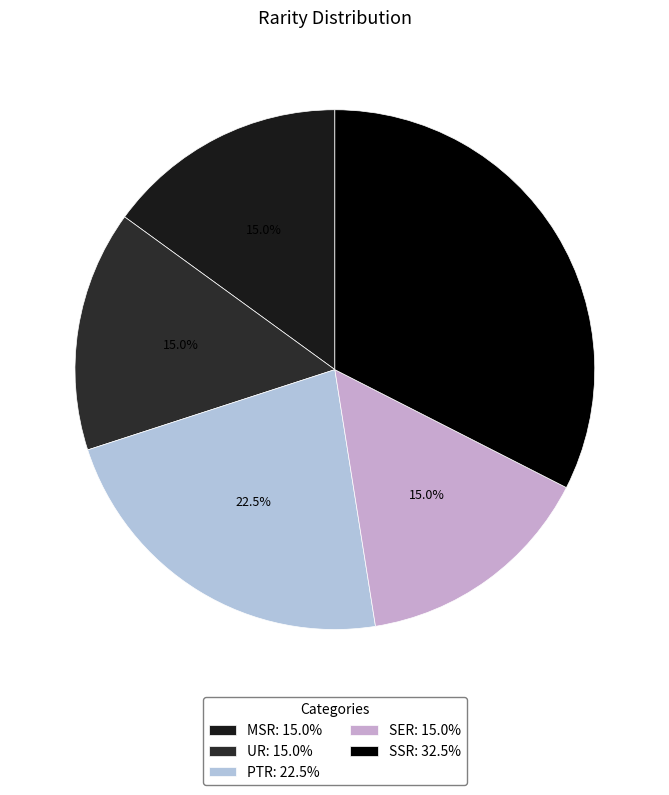

How many slices are in this pie chart?

5